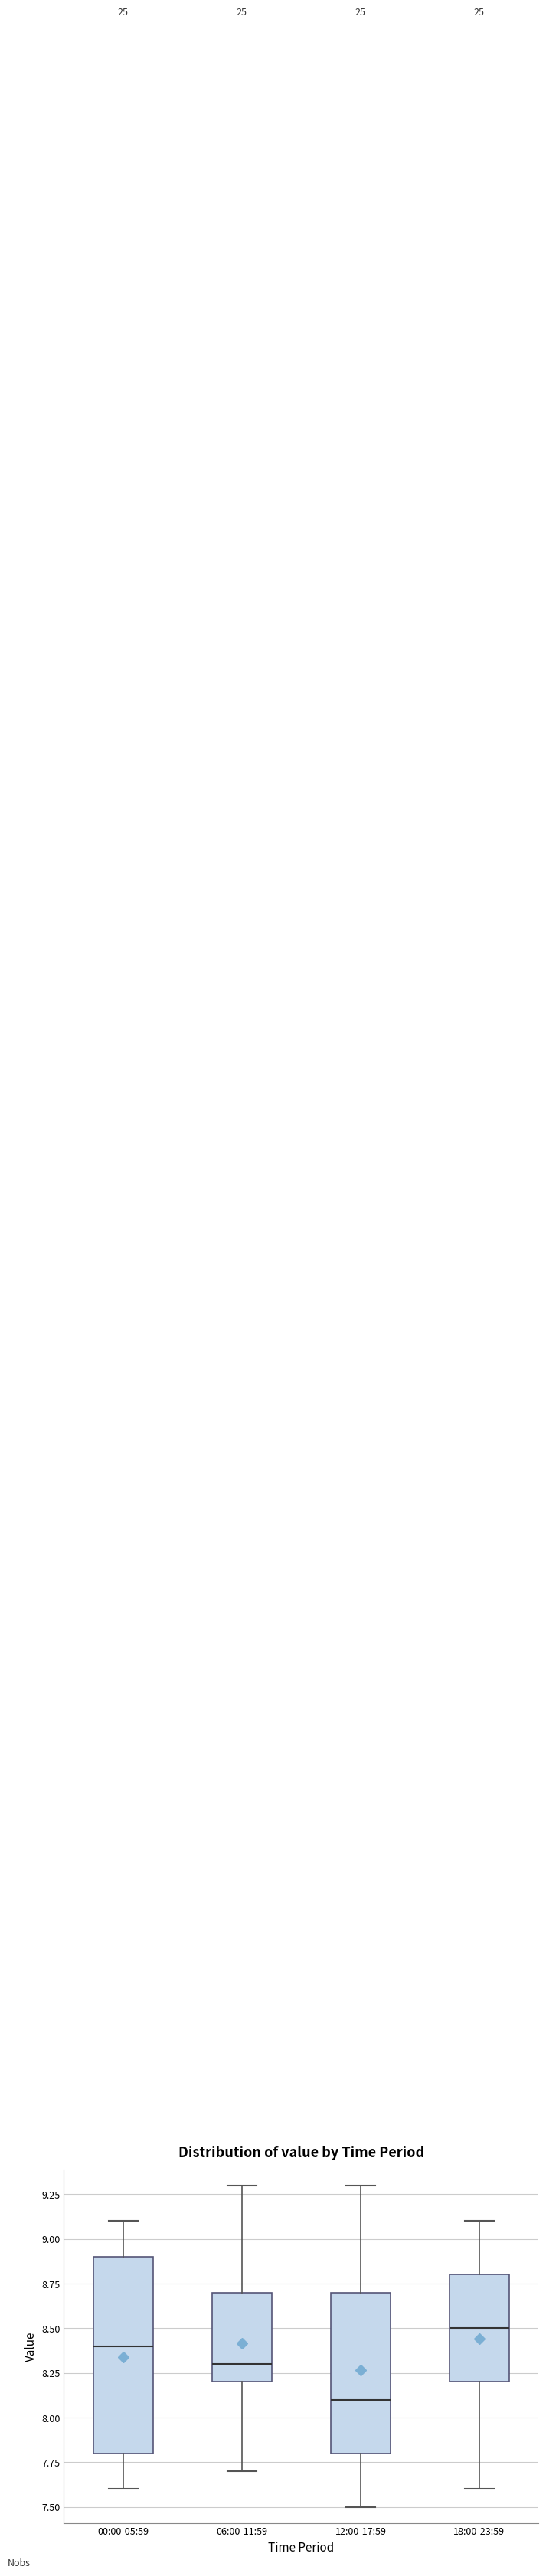

Reading left to right, read every box against the y-axis: the position of its median line, the range the box covers, and the ends of its whiskers. The values are not printed on the chart, so give them approximately, as read against the axis.

00:00-05:59: median 8.4, box 7.8 to 8.9, whiskers 7.6 to 9.1
06:00-11:59: median 8.3, box 8.2 to 8.7, whiskers 7.7 to 9.3
12:00-17:59: median 8.1, box 7.8 to 8.7, whiskers 7.5 to 9.3
18:00-23:59: median 8.5, box 8.2 to 8.8, whiskers 7.6 to 9.1